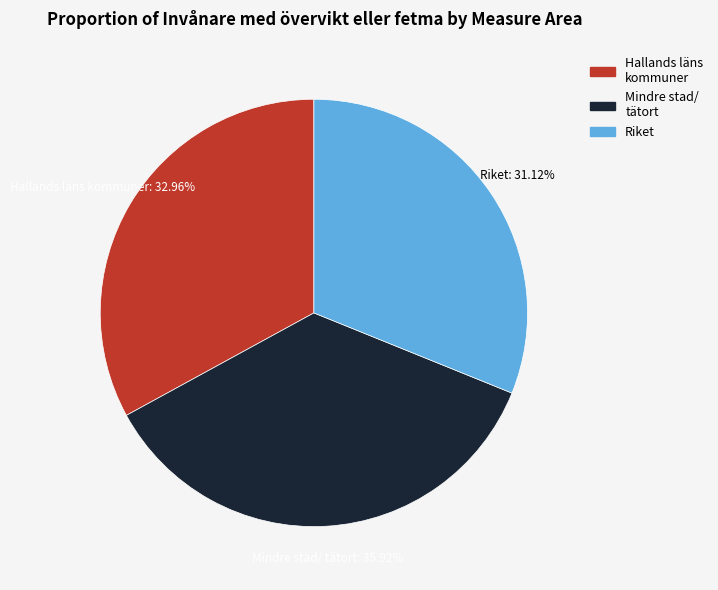

Is there a majority slice in this chart?

No